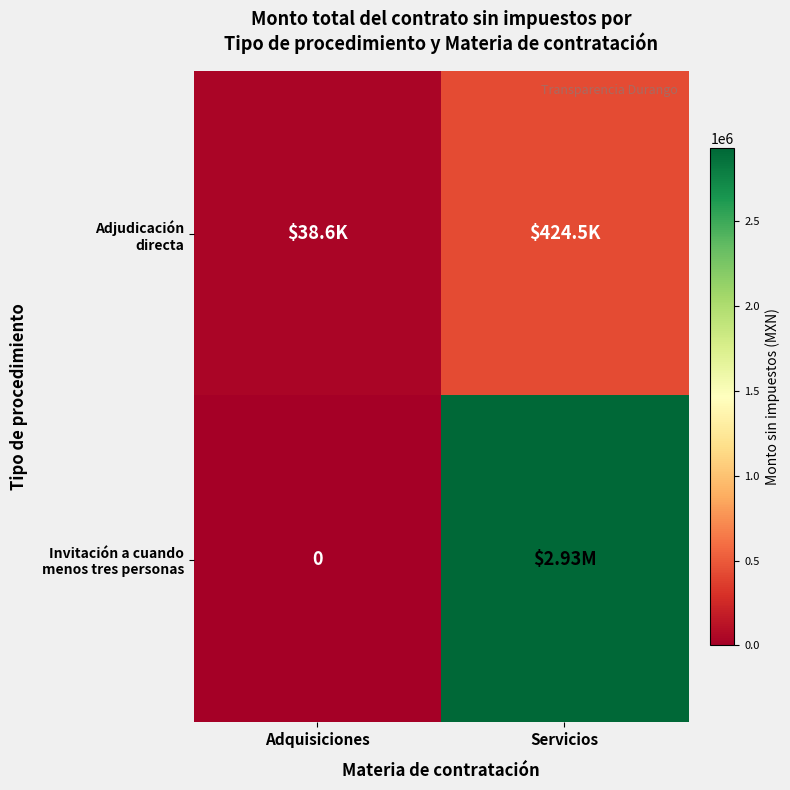

Is the value of Adjudicación directa at Servicios greater than the value of Invitación a cuando menos tres personas at Adquisiciones?

Yes